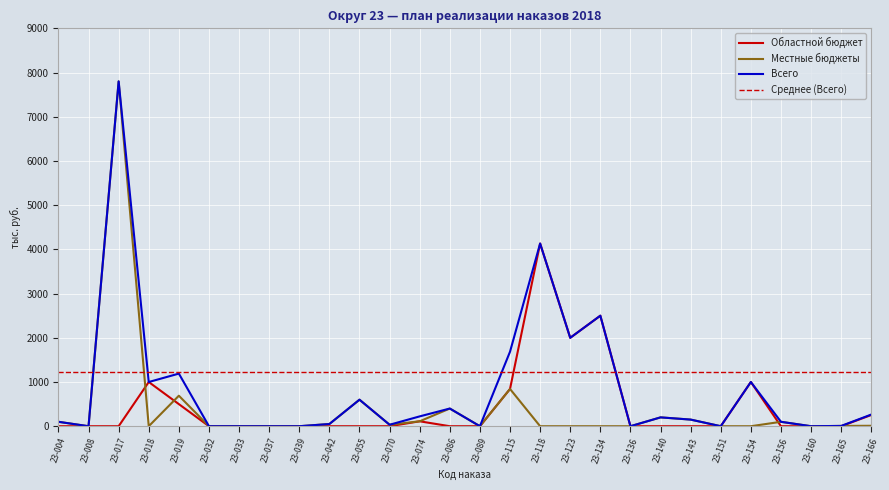

At which category is the sum across all series the highest?

23-017